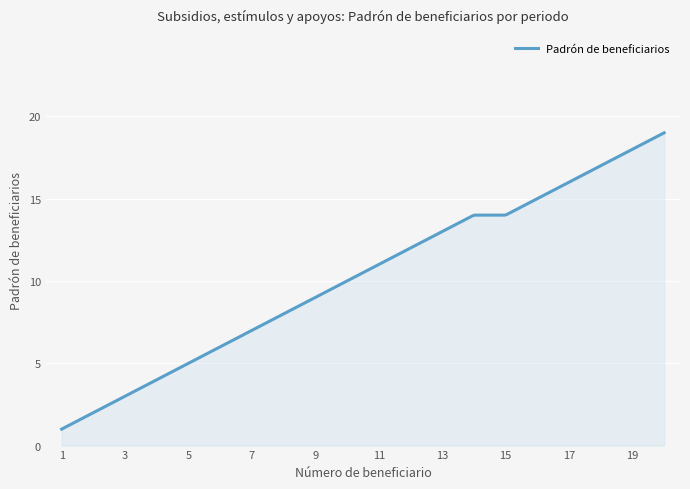

What is the smallest value displayed?

1.0